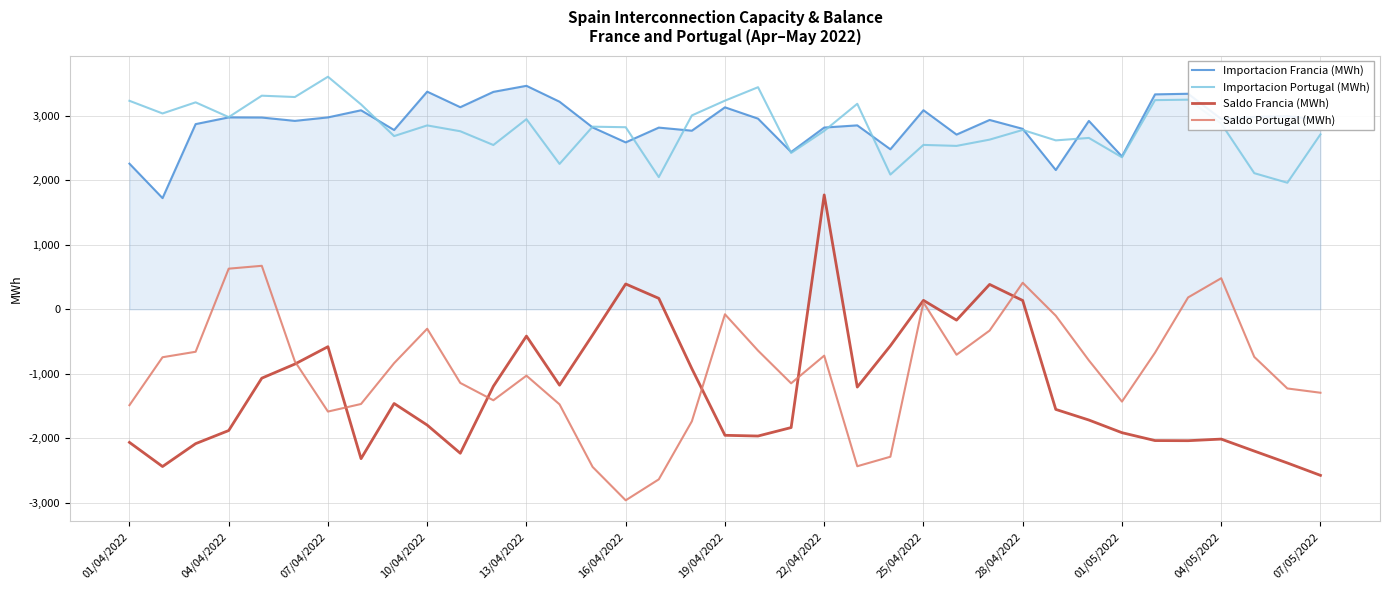

What is the lowest value of the Importacion Francia (MWh) series?

1722.9